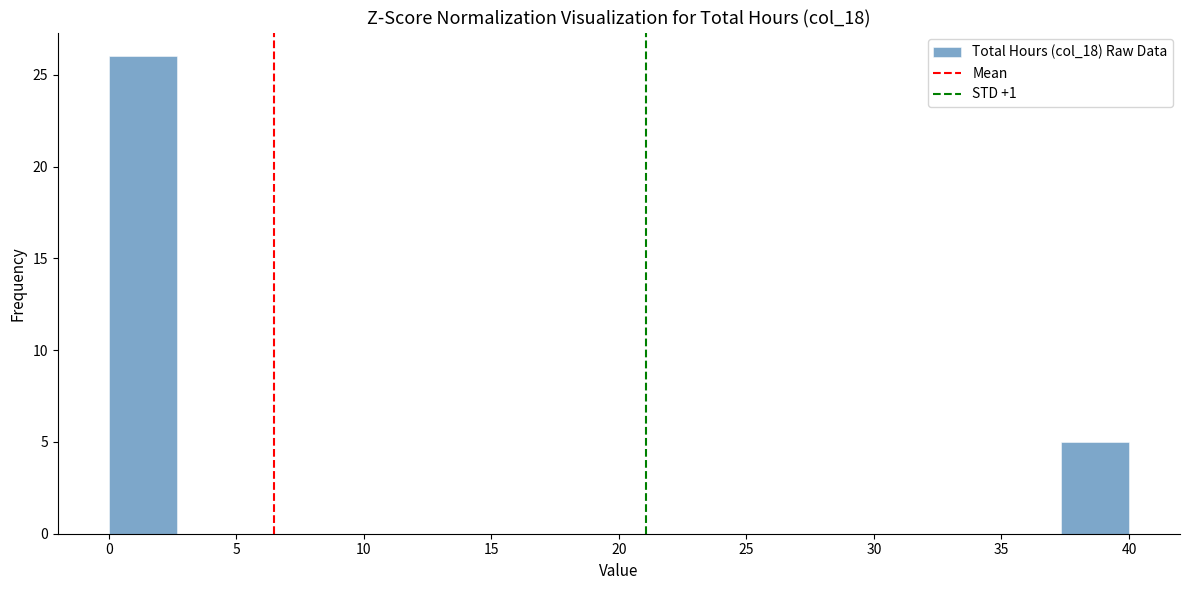

Reading left to right, transcribe this chart: for each bar, give the range it covers on the x-axis and its height. Neither the bar edges nor the heights are printed on the chart, so give them approximately, as read against the axes.

0.0 to 2.5: 26
2.5 to 5.5: 0
5.5 to 8.0: 0
8.0 to 10.5: 0
10.5 to 13.5: 0
13.5 to 16.0: 0
16.0 to 18.5: 0
18.5 to 21.5: 0
21.5 to 24.0: 0
24.0 to 26.5: 0
26.5 to 29.5: 0
29.5 to 32.0: 0
32.0 to 34.5: 0
34.5 to 37.5: 0
37.5 to 40.0: 5